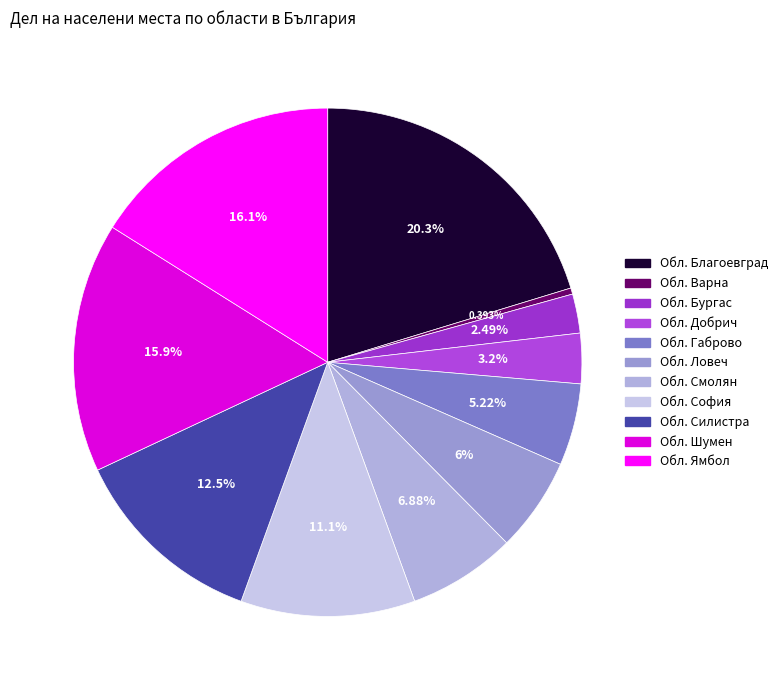

Count the number of slices in the pie.

11